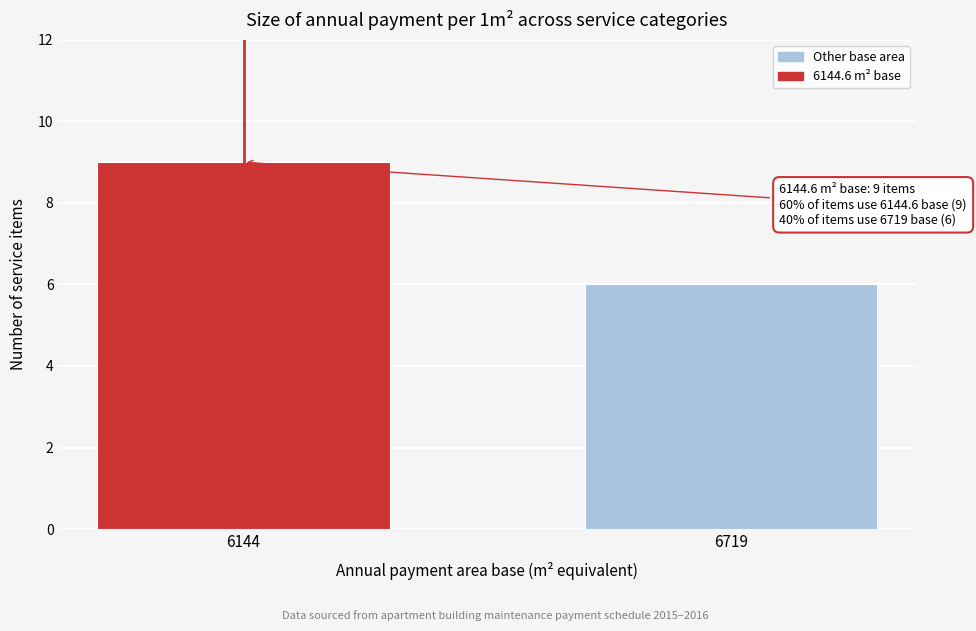

Reading right to left, extract all data points from this chart.

6719=6	6144=9